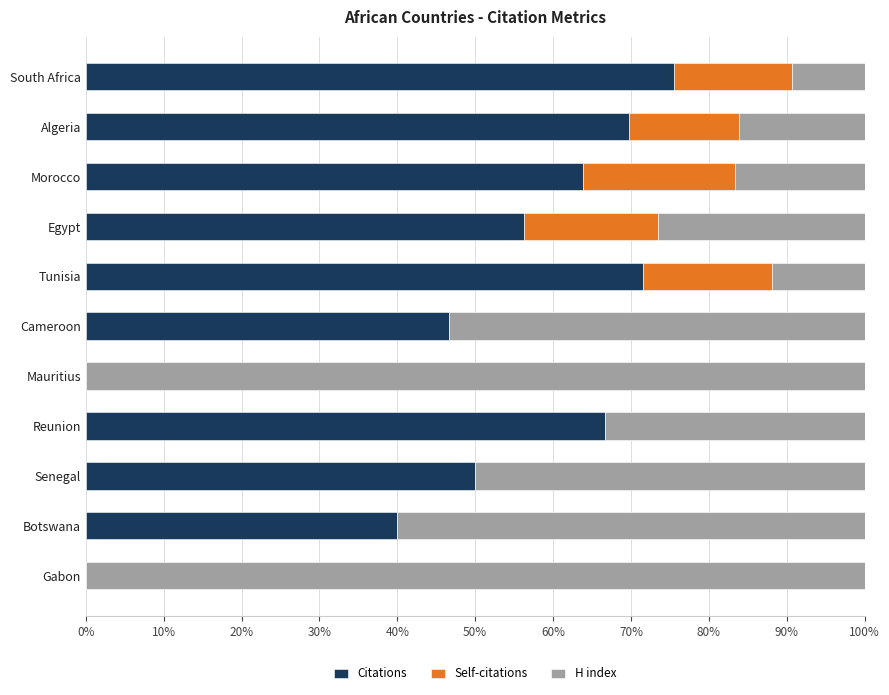

What are all the series names shown in the legend?

Citations, Self-citations, H index